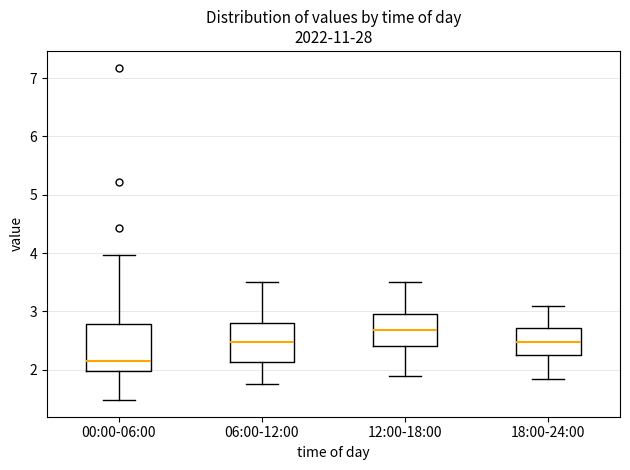

Reading left to right, read every box against the y-axis: the position of its median line, the range the box covers, and the ends of its whiskers. The values are not printed on the chart, so give them approximately, as read against the axis.

00:00-06:00: median 2.2, box 2.0 to 2.8, whiskers 1.5 to 4.0
06:00-12:00: median 2.5, box 2.1 to 2.8, whiskers 1.8 to 3.5
12:00-18:00: median 2.7, box 2.4 to 3.0, whiskers 1.9 to 3.5
18:00-24:00: median 2.5, box 2.3 to 2.7, whiskers 1.9 to 3.1